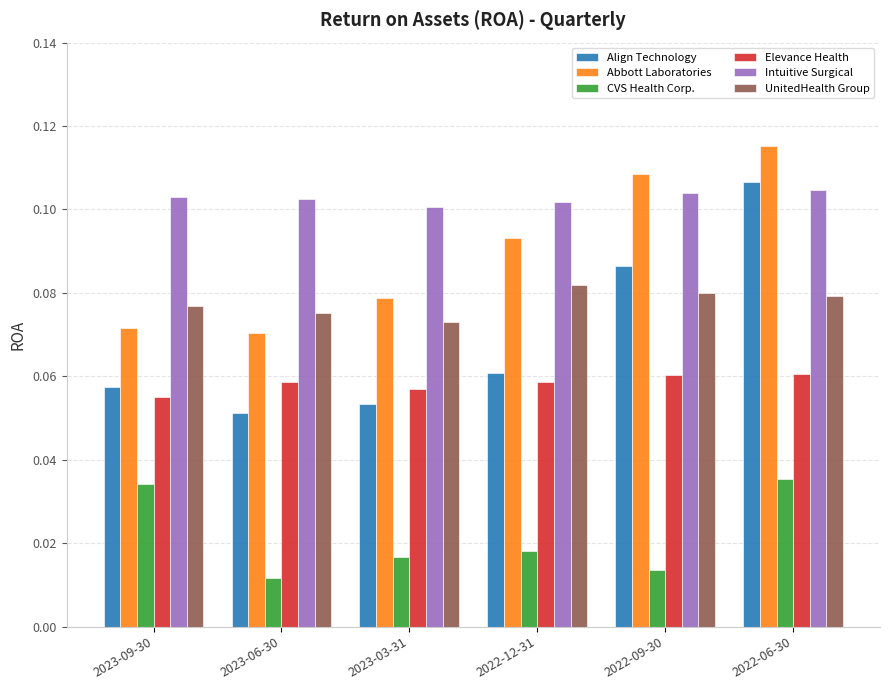

At which category is the sum across all series the highest?

2022-06-30